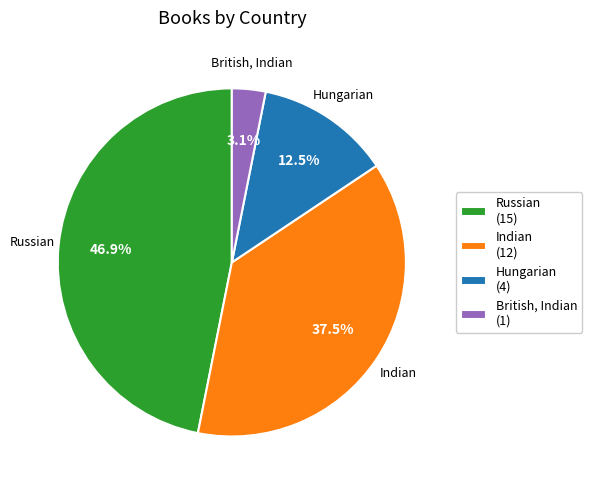

How many slices are in this pie chart?

4